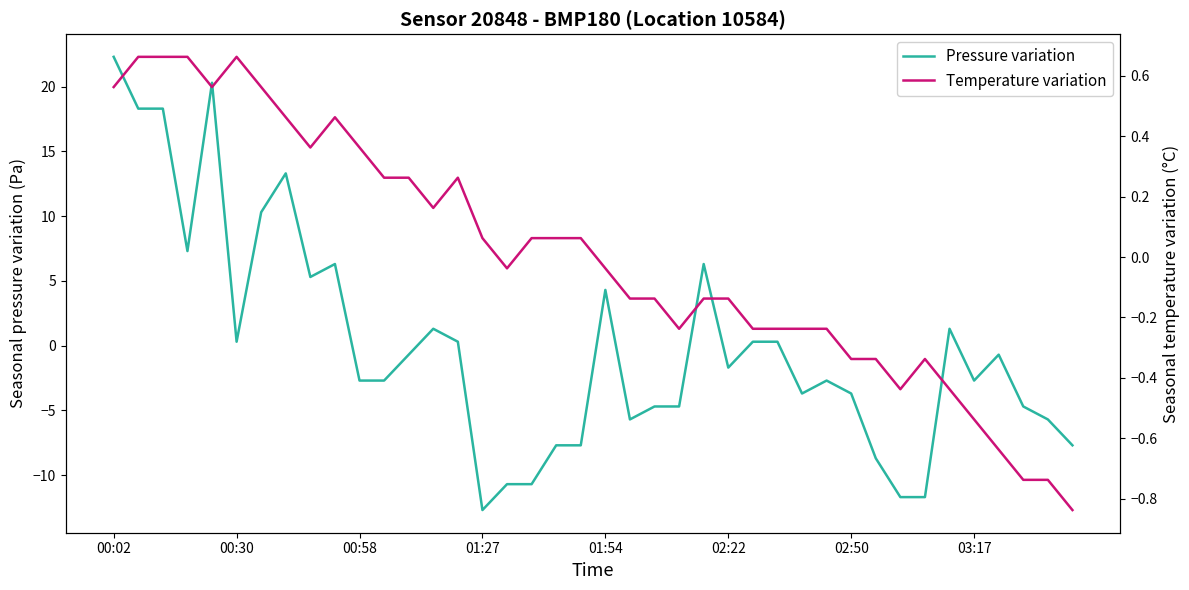

At how many categories does at least one series exceed 1?

13